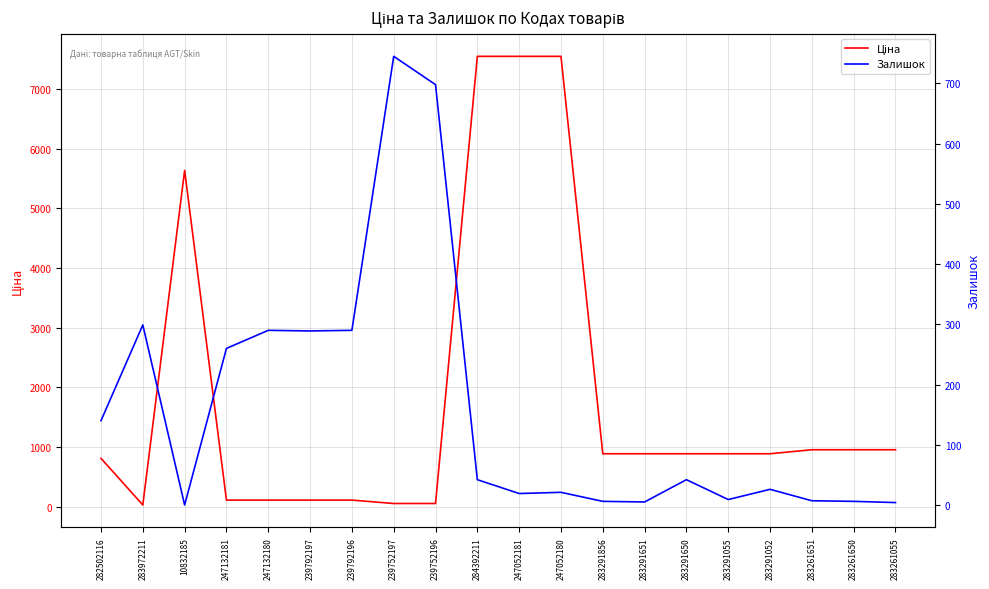

How many data points in Ціна are less than 889?

8